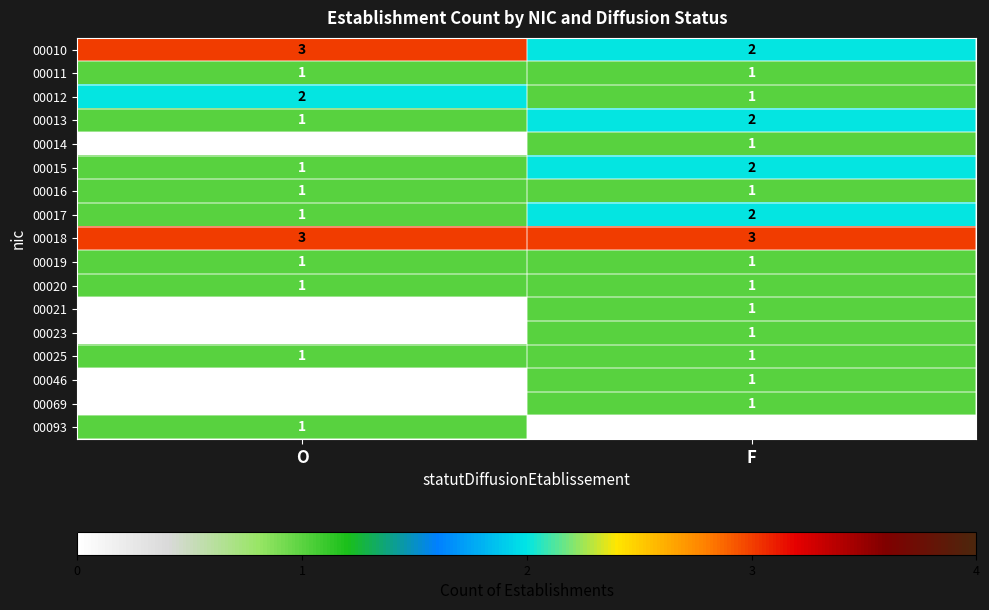

Count the number of categories in the chart.

2